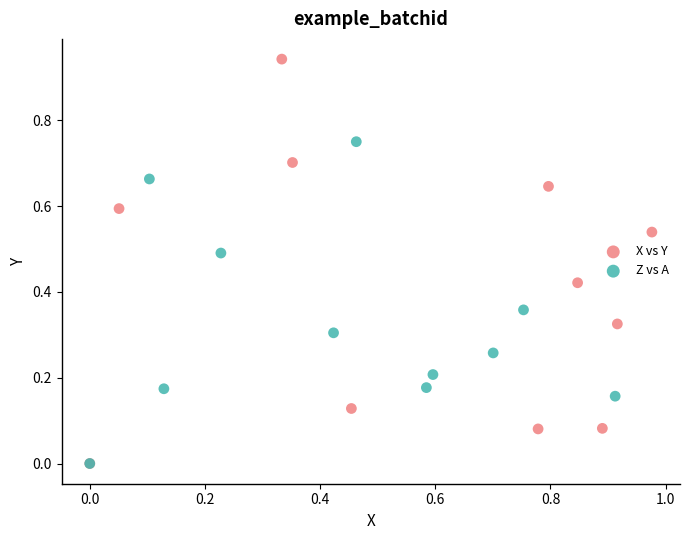

Which series has the widest spread of Y values?

X vs Y